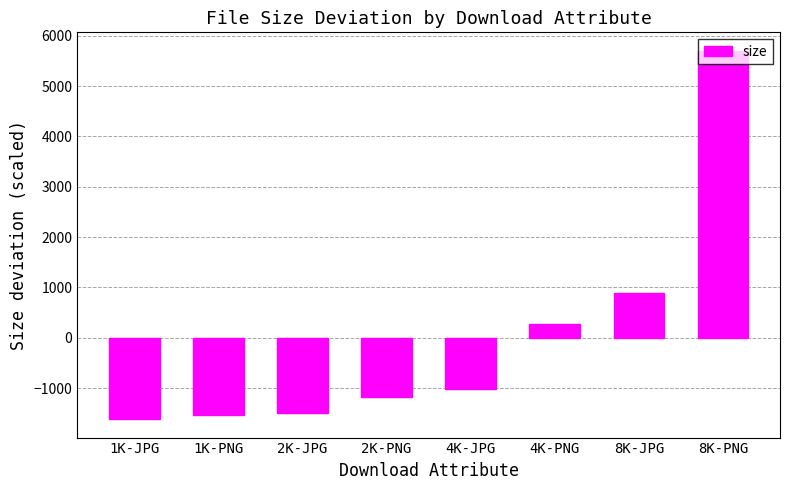

Reading left to right, transcribe all the data shown in this chart.

-1617.7	-1539.3	-1493.7	-1177.1	-1025.0	270.7	880.3	5701.8